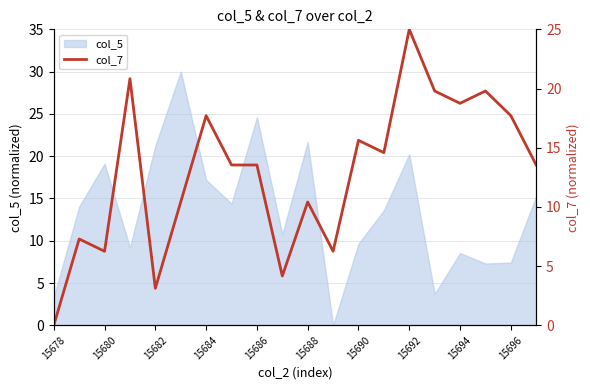

The value of col_5 at 15696 is 2.3. True or false?

False